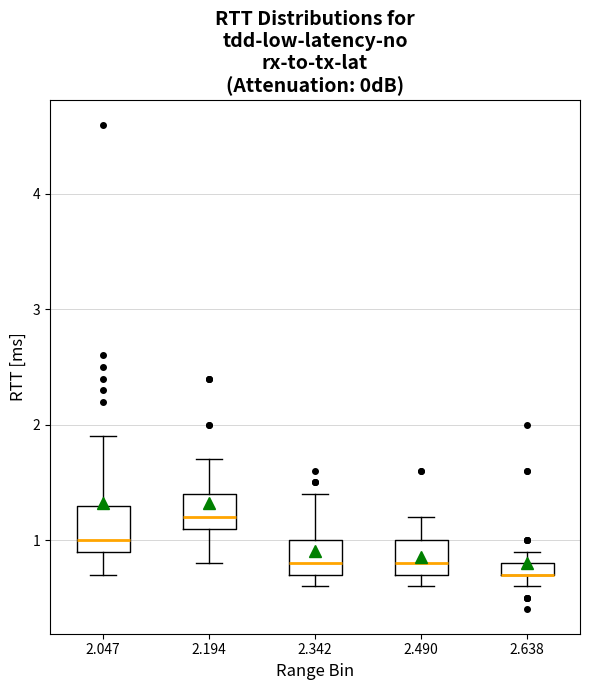

Where is the lower edge of the box at x = 2.490 on the y-axis? The values are not printed on the chart, so give them approximately, as read against the axis.

0.7